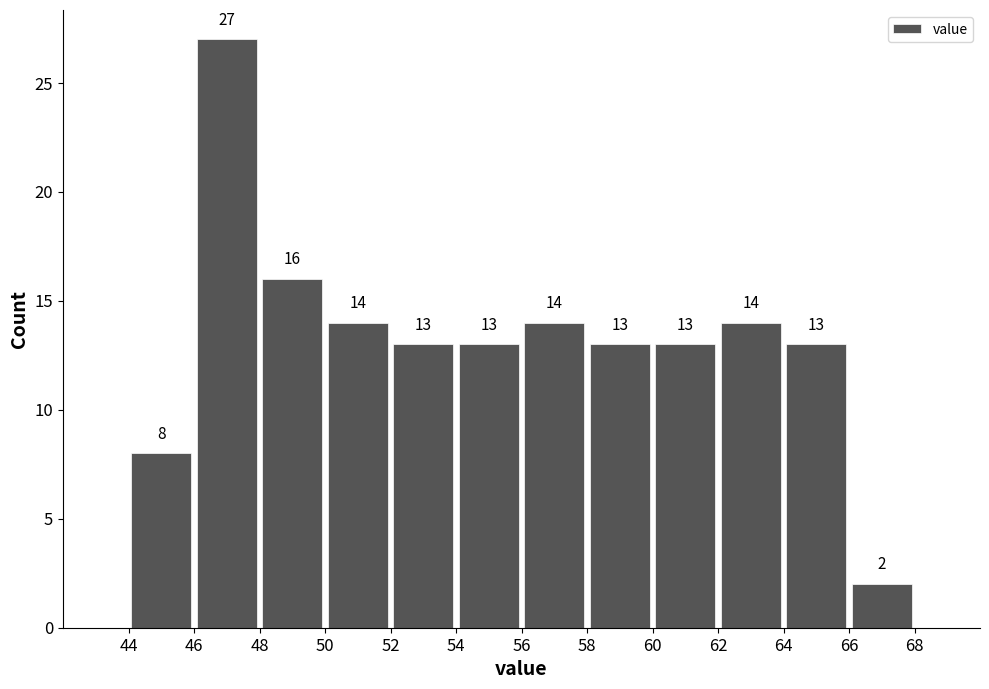

How tall is the bar that spans 44 to 46 on the x-axis?

8